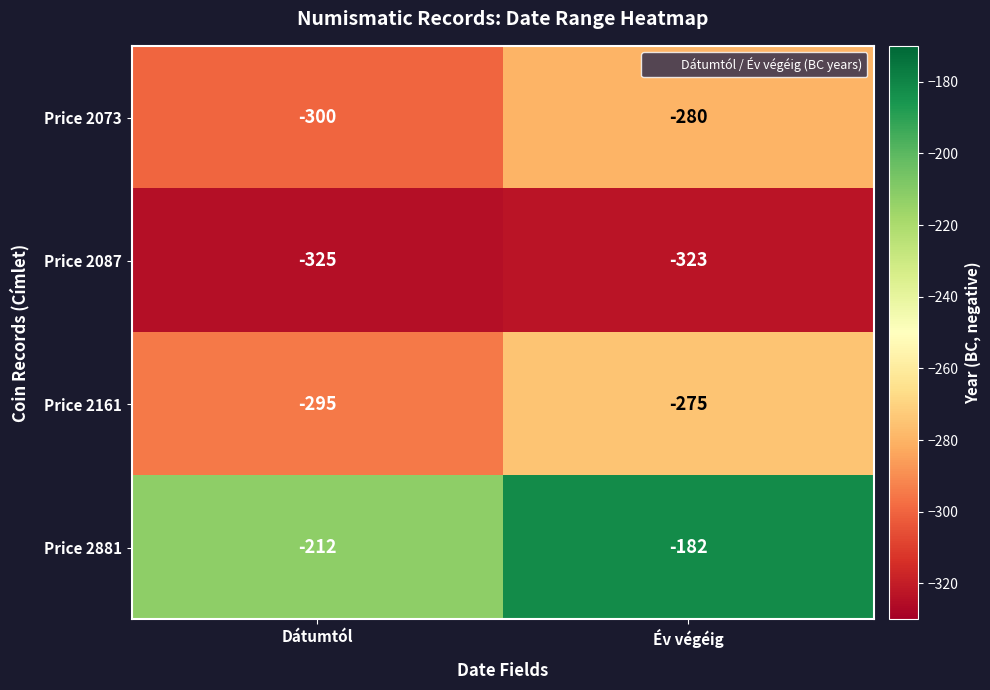

Which series changed the most between Dátumtól and Év végéig?

Price 2881